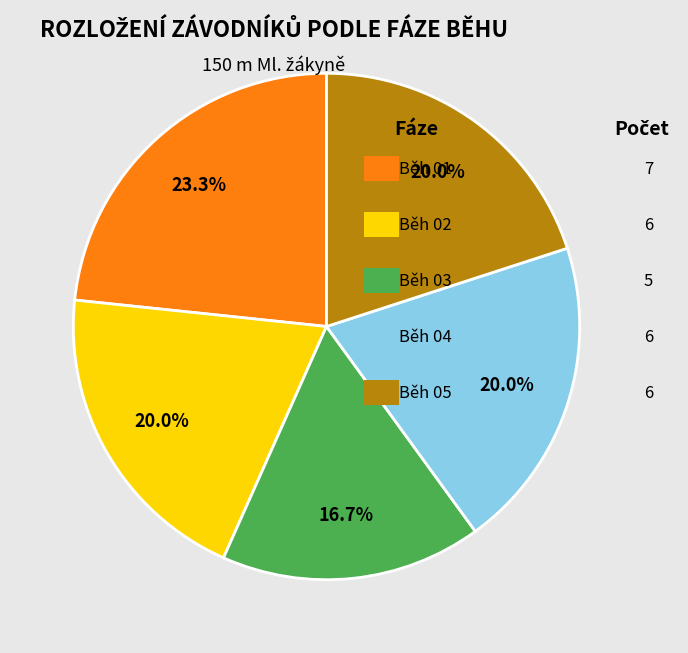

Does any single category account for the majority?

No